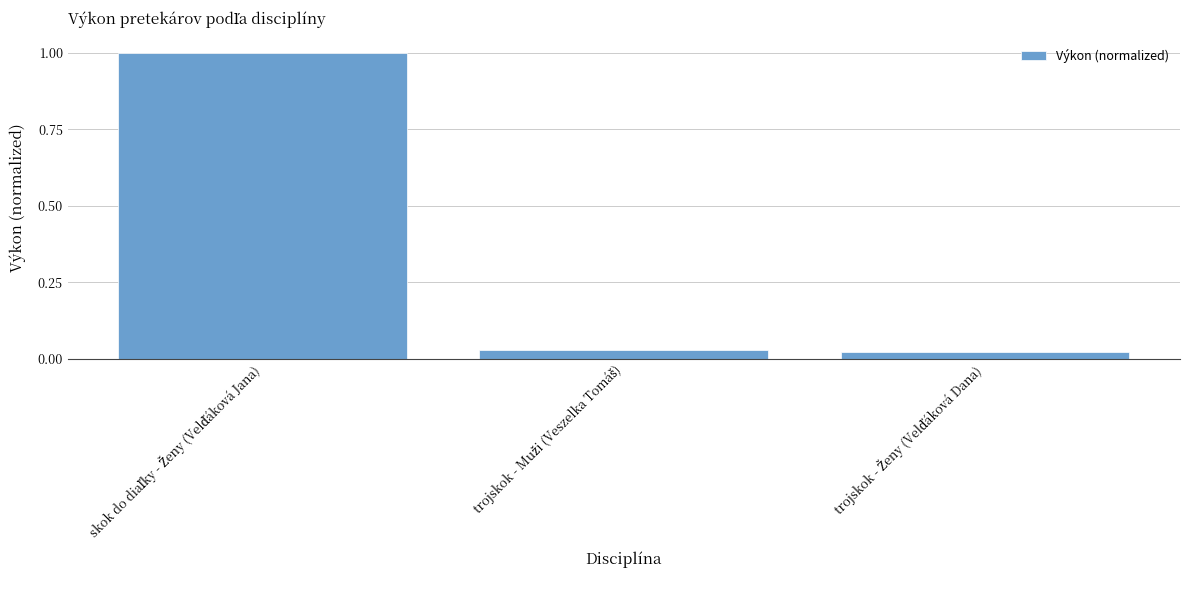

Are the bars grouped side by side (vs. stacked)?

No